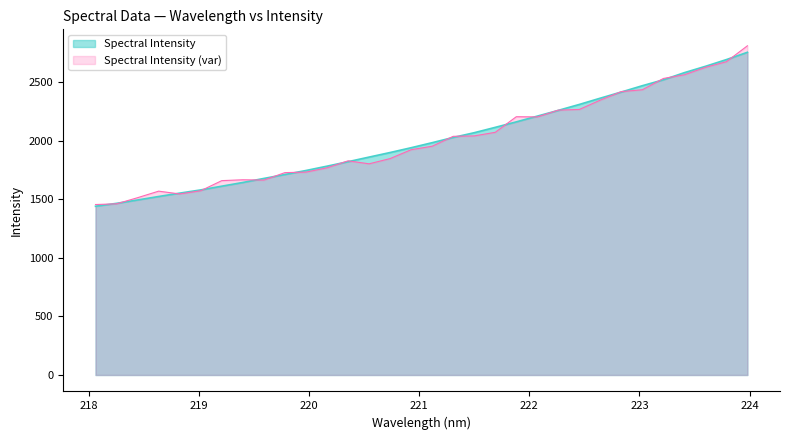

Which category has the lowest value across all series?

218.0596